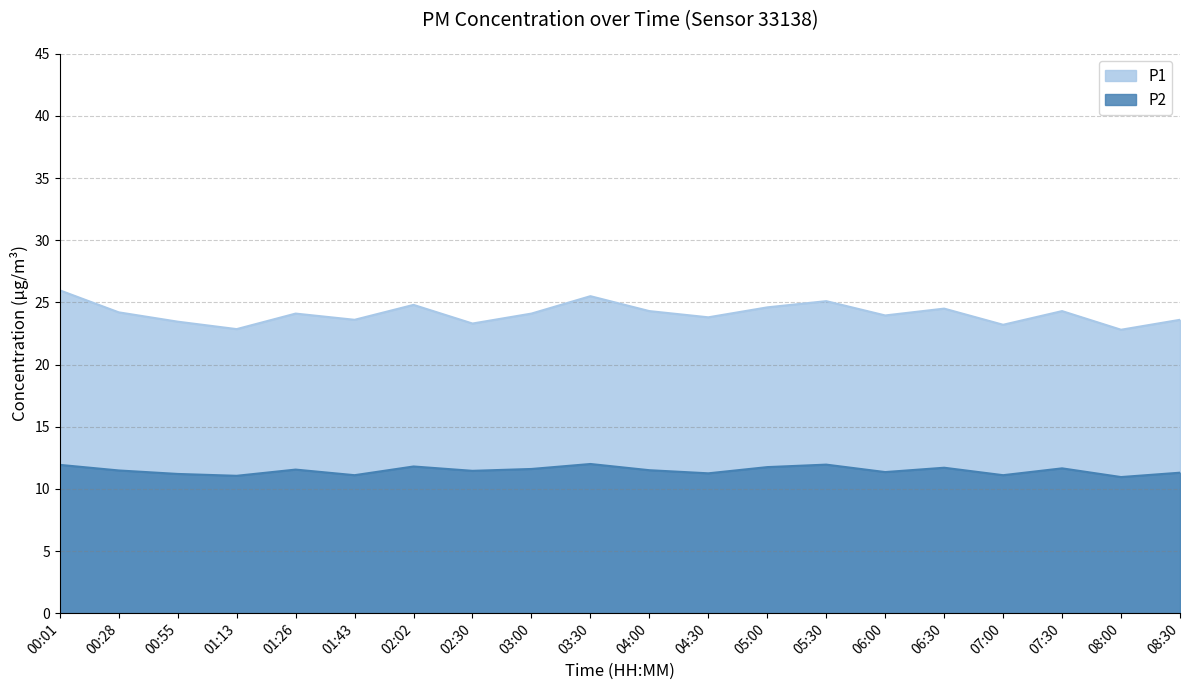

Reading left to right, extract all data points from this chart.

P1: 26.0	24.2	23.4	22.9	24.1	23.6	24.8	23.3	24.1	25.5	24.3	23.8	24.6	25.1	23.9	24.5	23.2	24.3	22.8	23.6
P2: 11.9	11.5	11.2	11.1	11.6	11.1	11.8	11.4	11.6	12.0	11.5	11.2	11.8	11.9	11.3	11.7	11.1	11.7	10.9	11.3